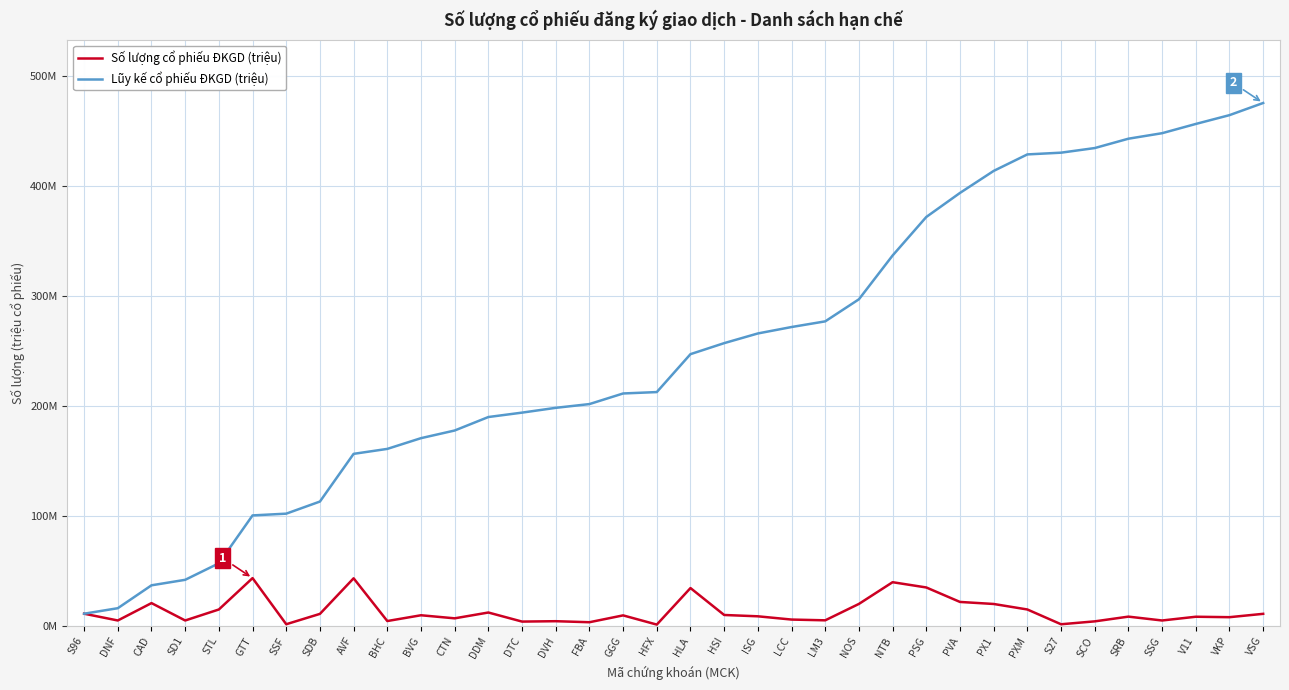

Which category has the lowest value in the Lũy kế cổ phiếu ĐKGD (triệu) series?

S96